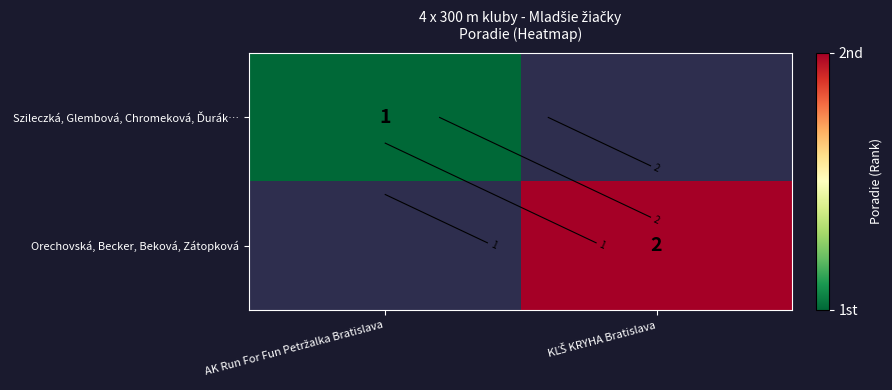

Rank the series by their maximum value, from lowest to highest.

Szileczká, Glembová, Chromeková, Ďurák…, Orechovská, Becker, Beková, Zátopková